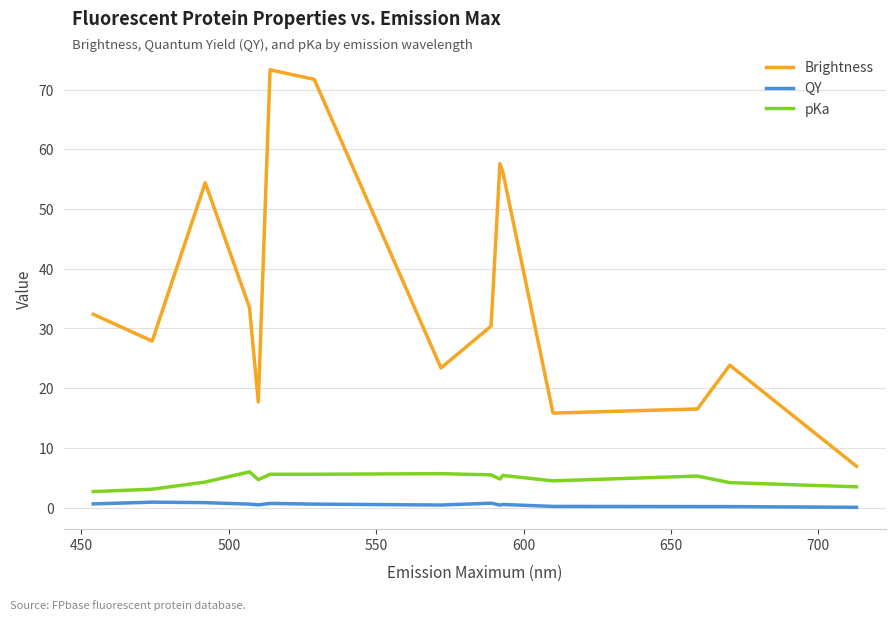

What is the difference between the maximum and minimum values in the pKa series?

3.3